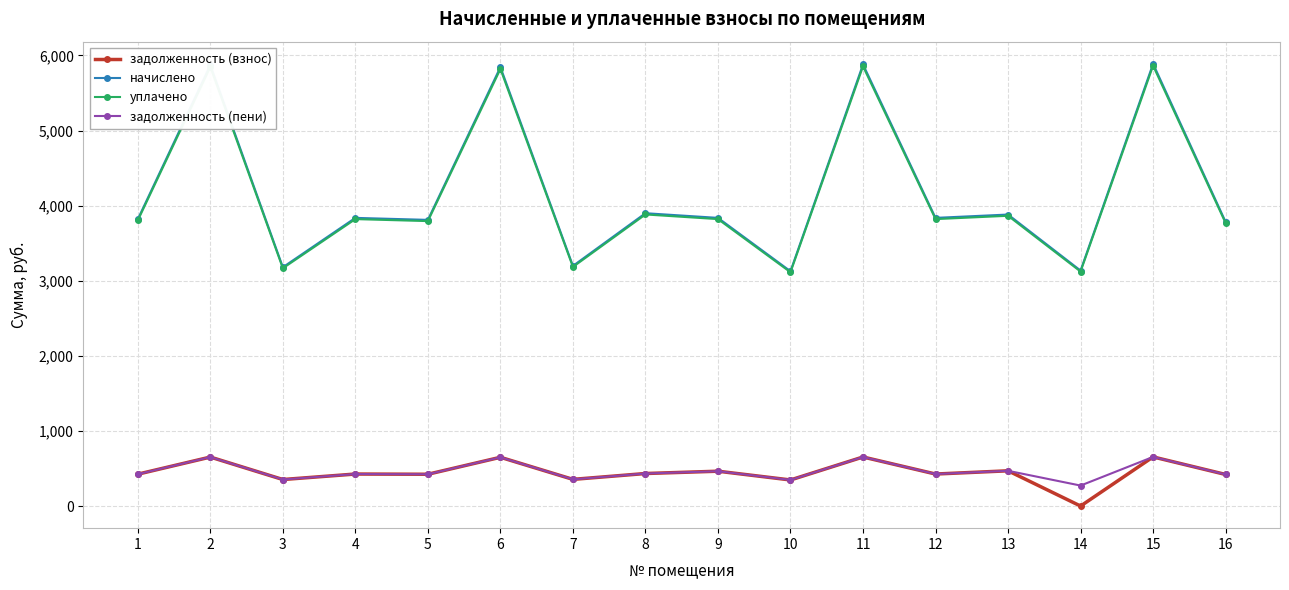

What is the lowest value of the начислено series?

3126.8